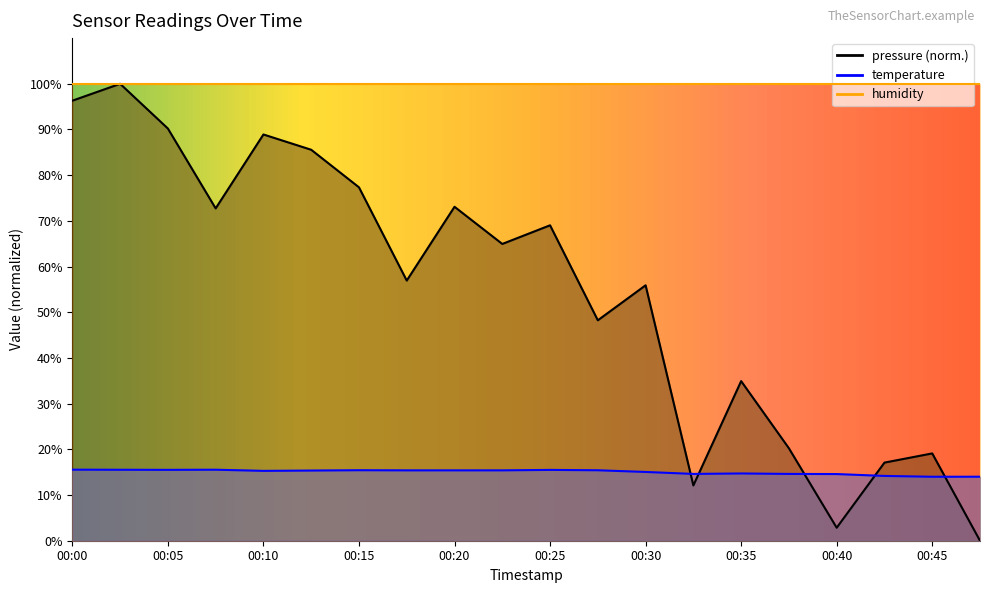

True or false: temperature has more than 2 interior local peaks.

True